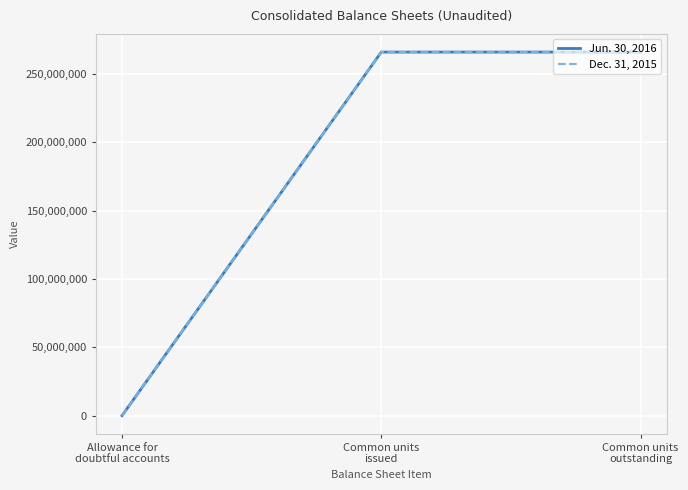

What is the sum of the Jun. 30, 2016 values at Common units
issued and Common units
outstanding?

532330000